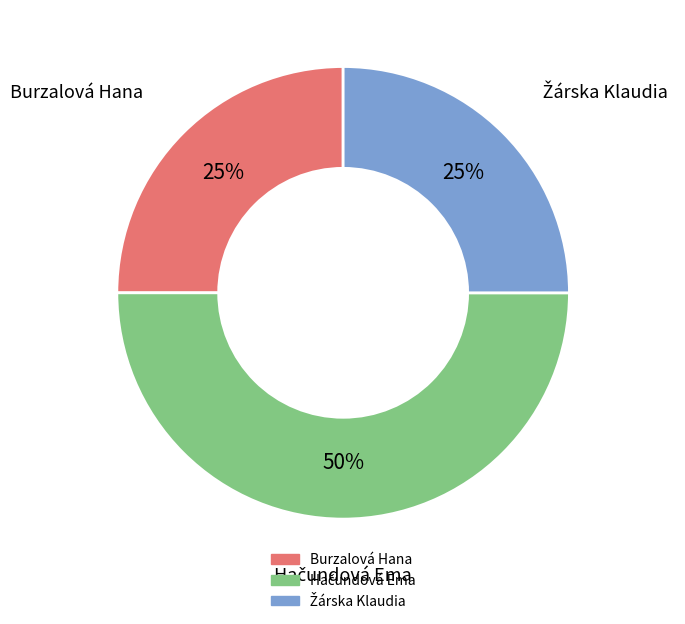

How many segments does this pie chart have?

3